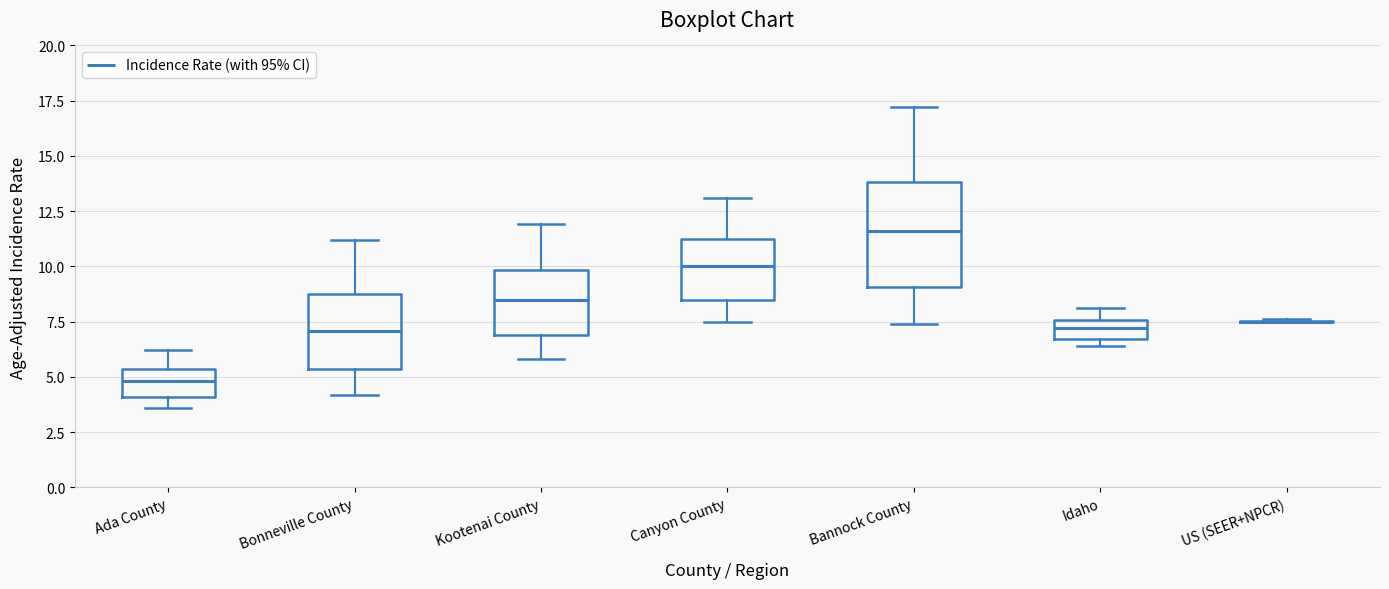

Comparing the boxes themselves (not the whiskers), which one is the tallest?

Bannock County